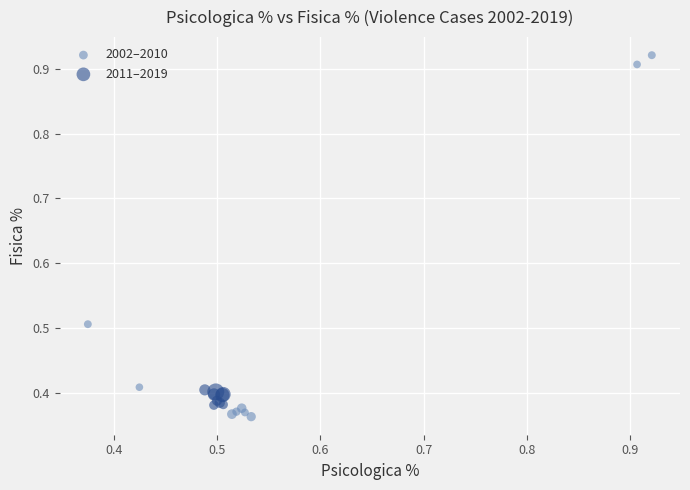

Which series contains the lowest Y value?

2002–2010